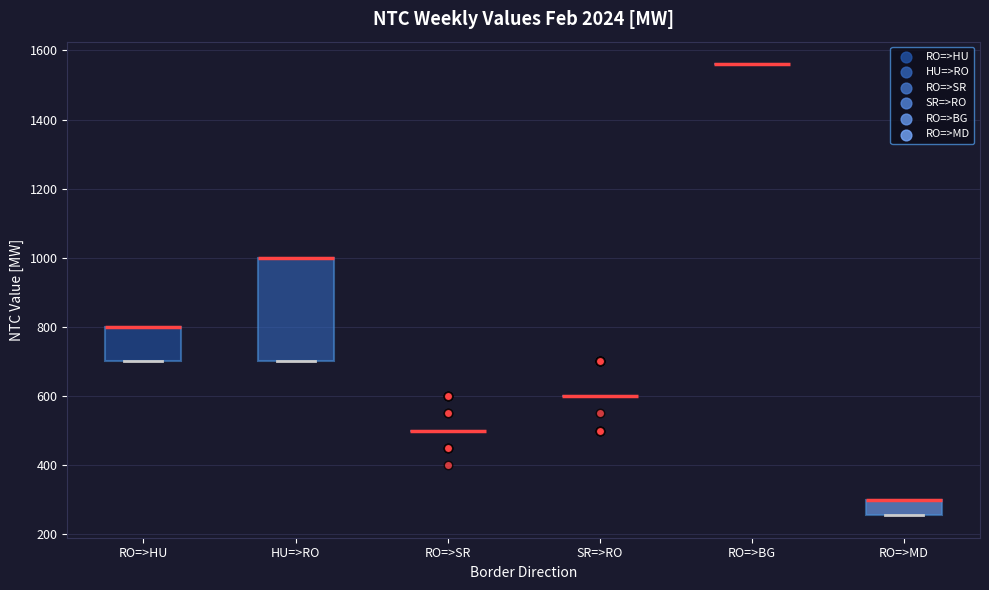

Which box is the tallest, from its lower edge to its upper edge?

HU=>RO